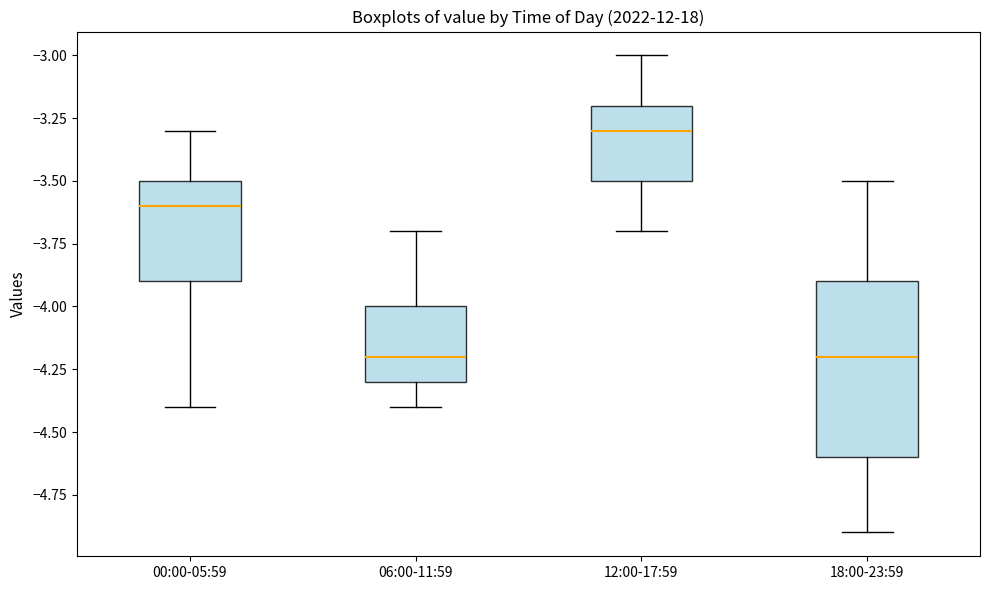

Reading left to right, transcribe this box plot: for each box, give where its median line is, the range the box spans, and where its two whiskers end, as read against the y-axis. The values are not printed on the chart, so give them approximately, as read against the axis.

00:00-05:59: median -3.6, box -3.9 to -3.5, whiskers -4.4 to -3.3
06:00-11:59: median -4.2, box -4.3 to -4.0, whiskers -4.4 to -3.7
12:00-17:59: median -3.3, box -3.5 to -3.2, whiskers -3.7 to -3.0
18:00-23:59: median -4.2, box -4.6 to -3.9, whiskers -4.9 to -3.5